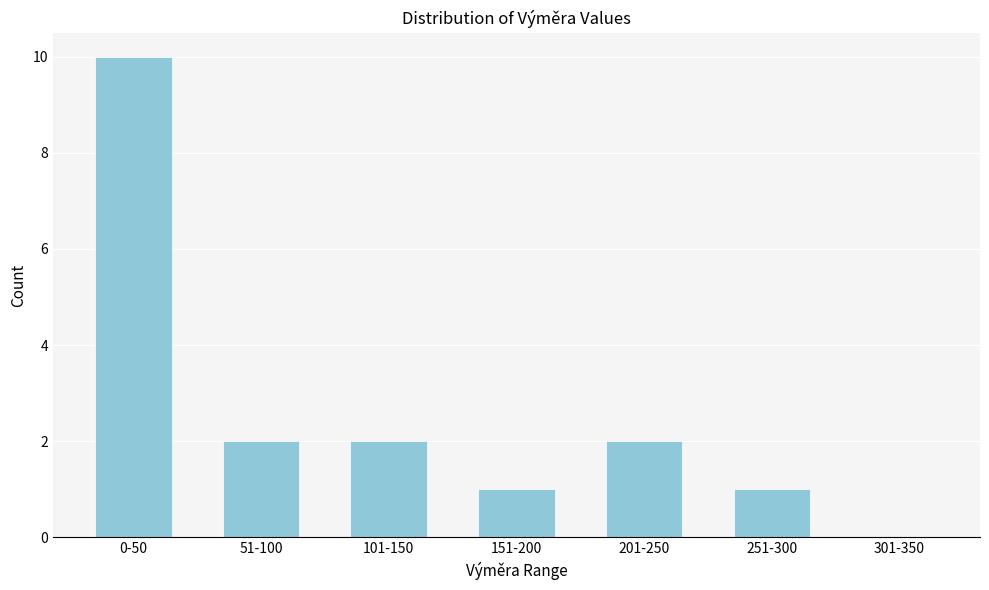

Reading left to right, what are all the values shown in this chart?

0-50=10	51-100=2	101-150=2	151-200=1	201-250=2	251-300=1	301-350=0